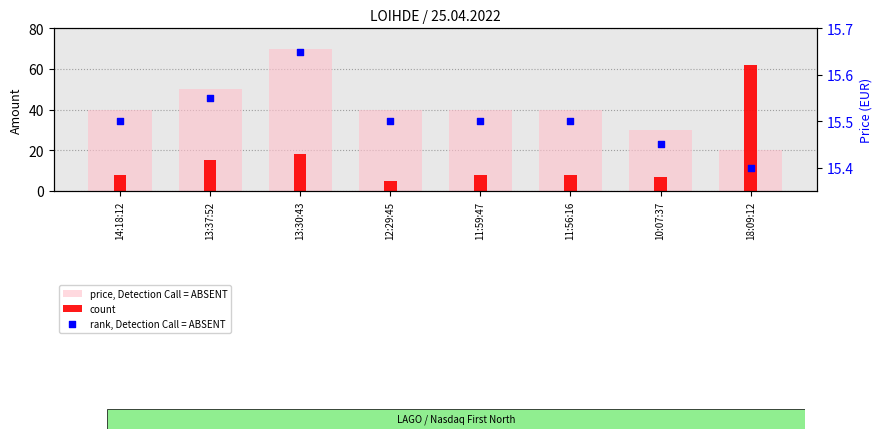

Which series contains the lowest Y value?

count